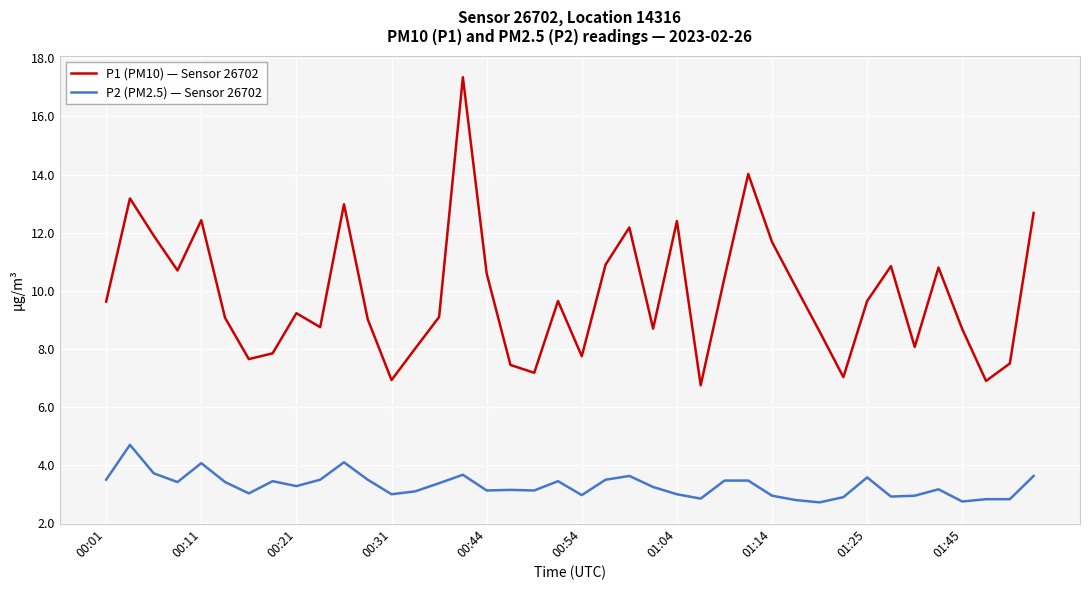

Which series has the largest total across all categories?

P1 (PM10) — Sensor 26702